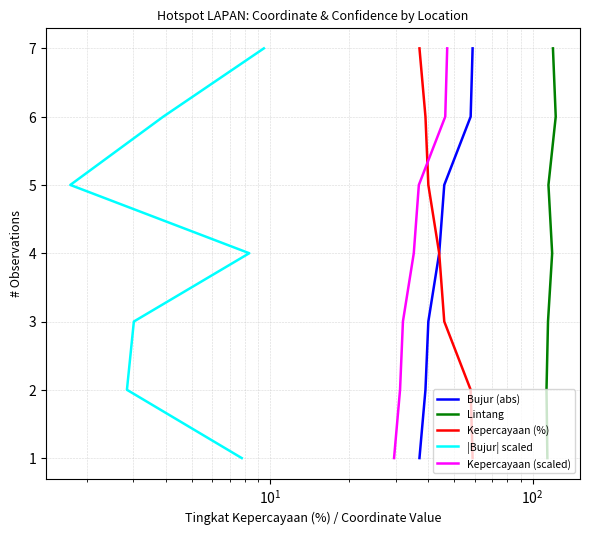

What are all the series names shown in the legend?

Bujur (abs), Lintang, Kepercayaan (%), |Bujur| scaled, Kepercayaan (scaled)